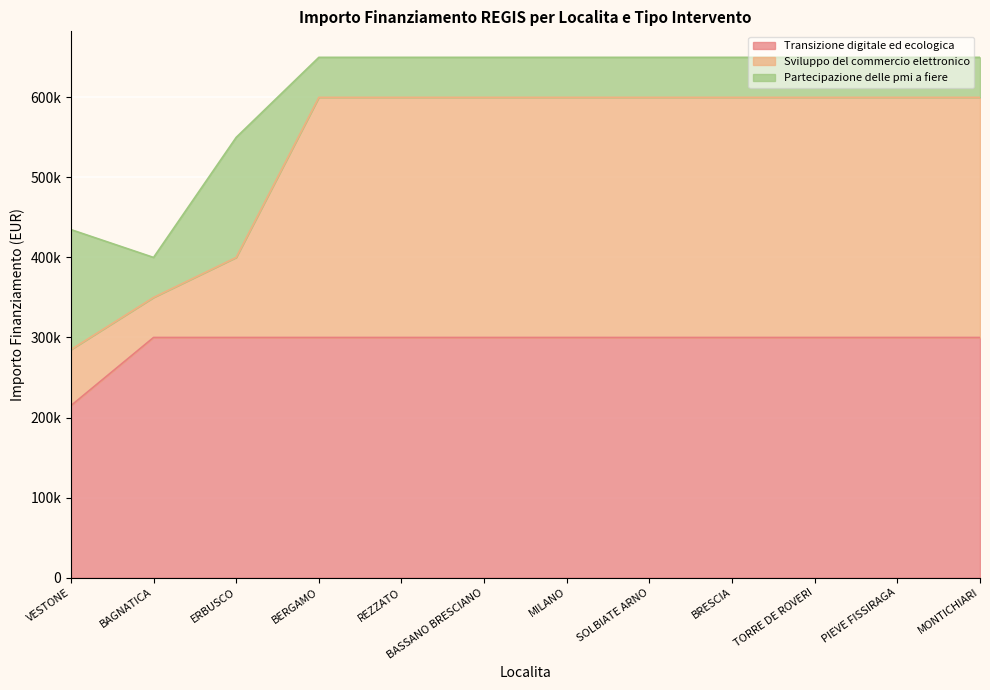

Read the Transizione digitale ed ecologica value at REZZATO.

300000